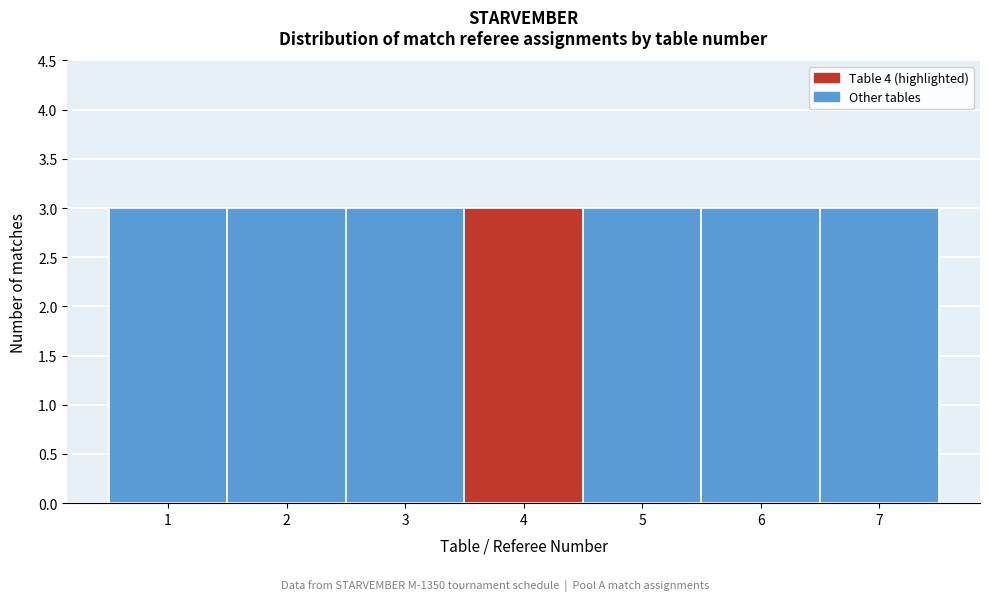

Reading left to right, list every bar in this chart as the range it spans on the x-axis followed by its height. The values are not printed on the chart, so give them approximately, as read against the axis.

0.5 to 1.5: 3
1.5 to 2.5: 3
2.5 to 3.5: 3
3.5 to 4.5: 3
4.5 to 5.5: 3
5.5 to 6.5: 3
6.5 to 7.5: 3